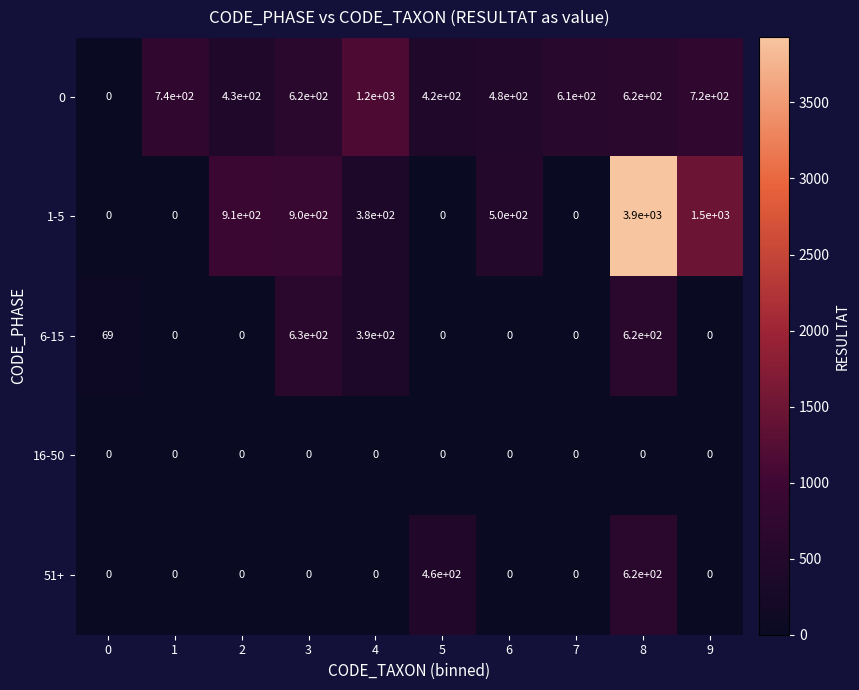

What is the difference between the highest and lowest values at 7?

610